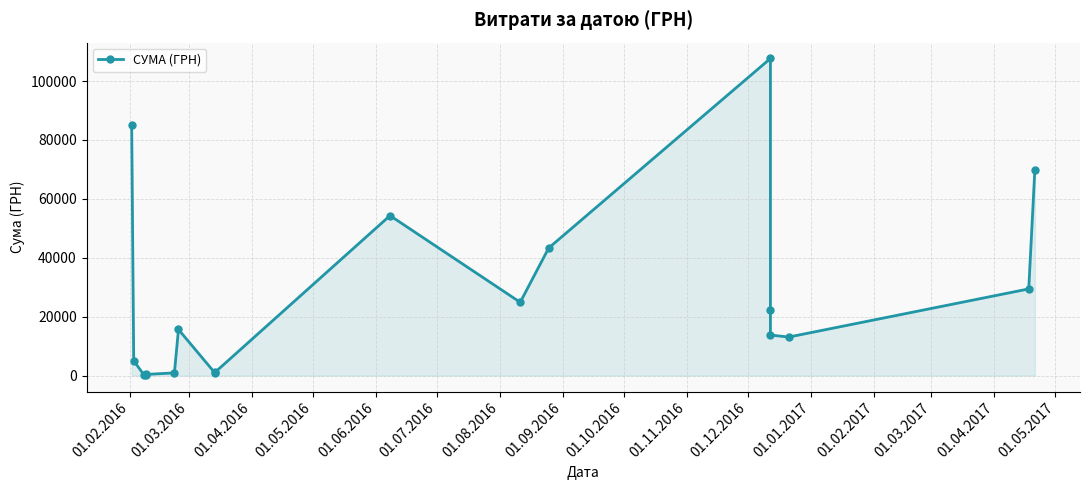

How many points are lower than both their immediate neighbors (excluding endpoints)?

4